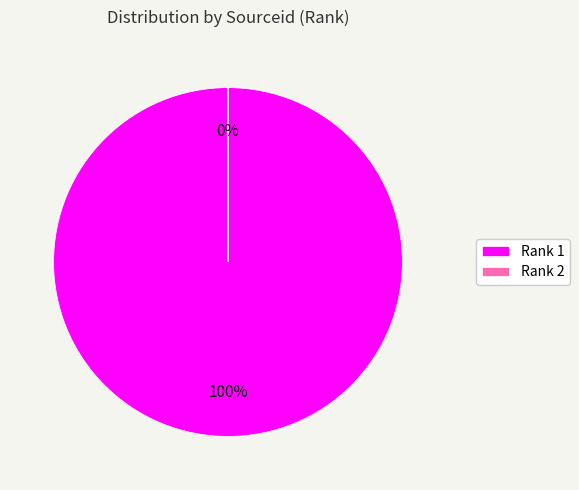

What is the smallest slice in the pie chart?

Rank 2